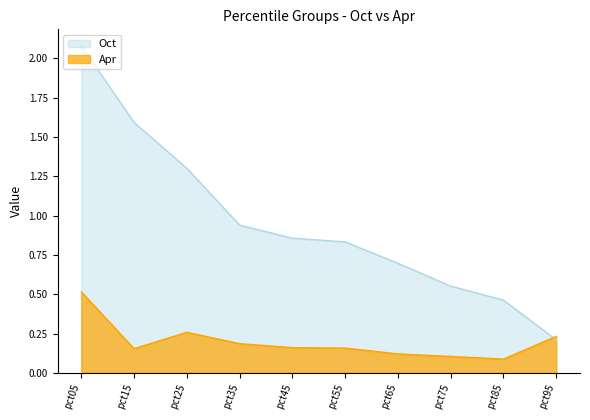

Is it true that Oct equals 0.9 at pct35?

True